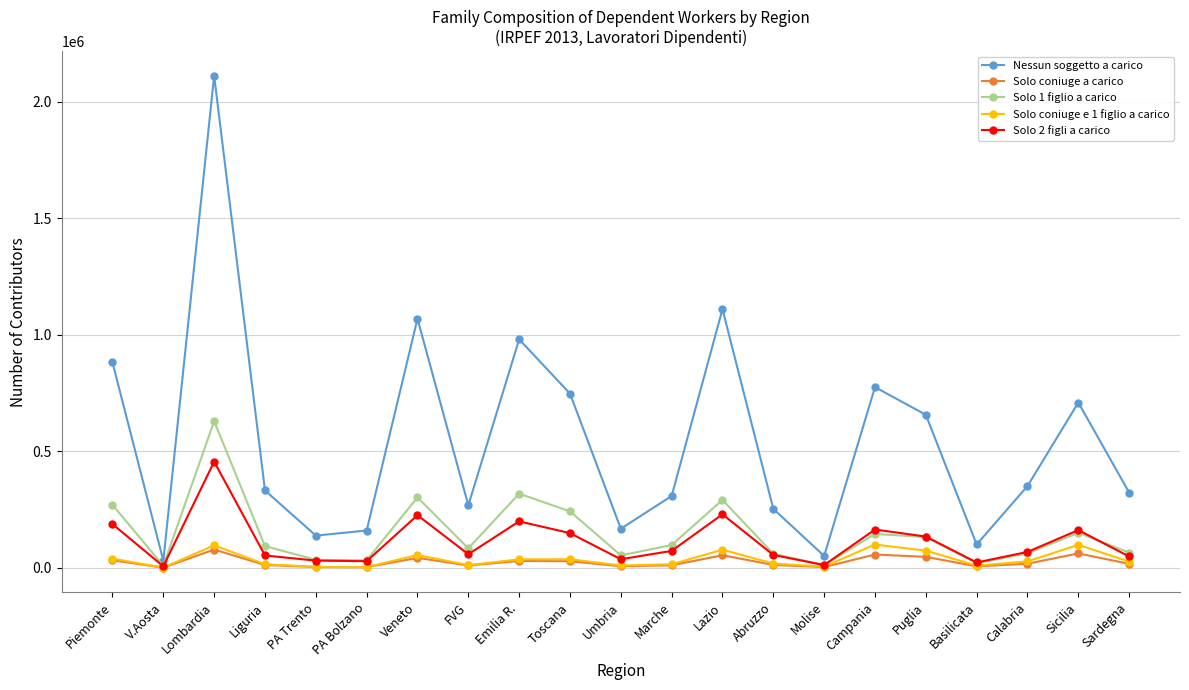

At which category does Solo coniuge a carico reach its first local peak?

Lombardia